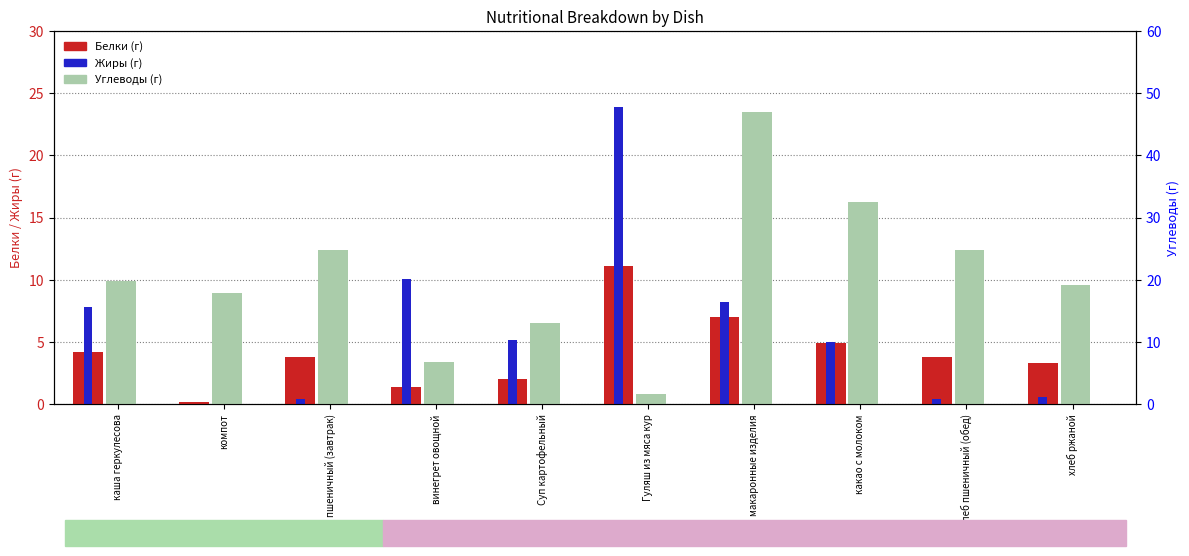

Is the value of Углеводы at хлеб пшеничный (обед) greater than the value of Белки at макаронные изделия?

Yes